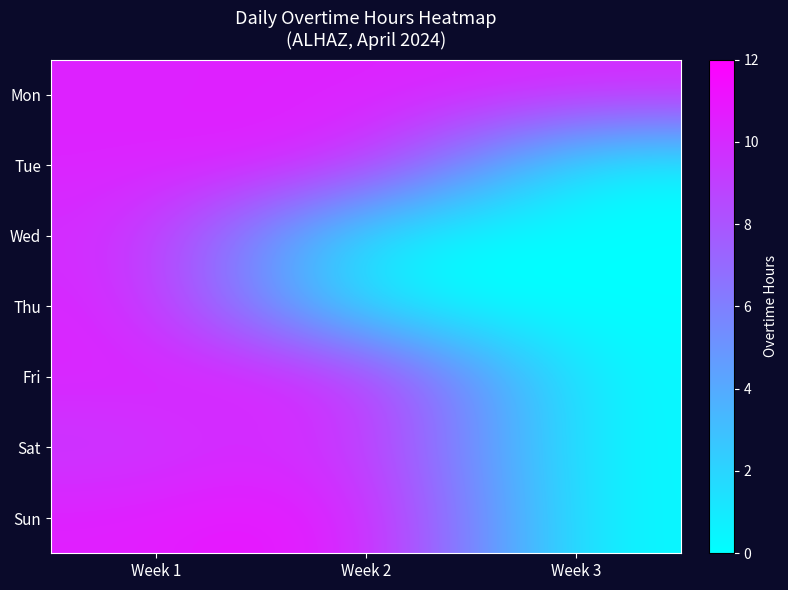

Which label corresponds to the smallest value in the chart?

Week 3